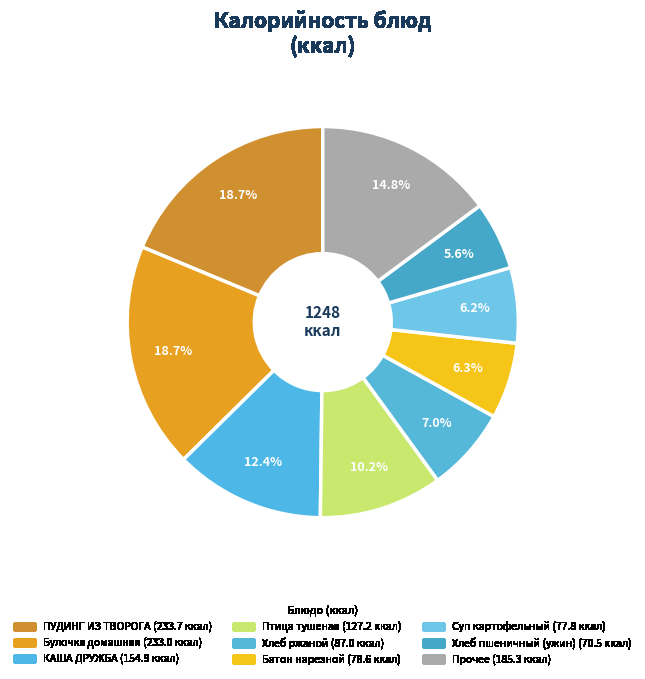

How many slices are in this pie chart?

9